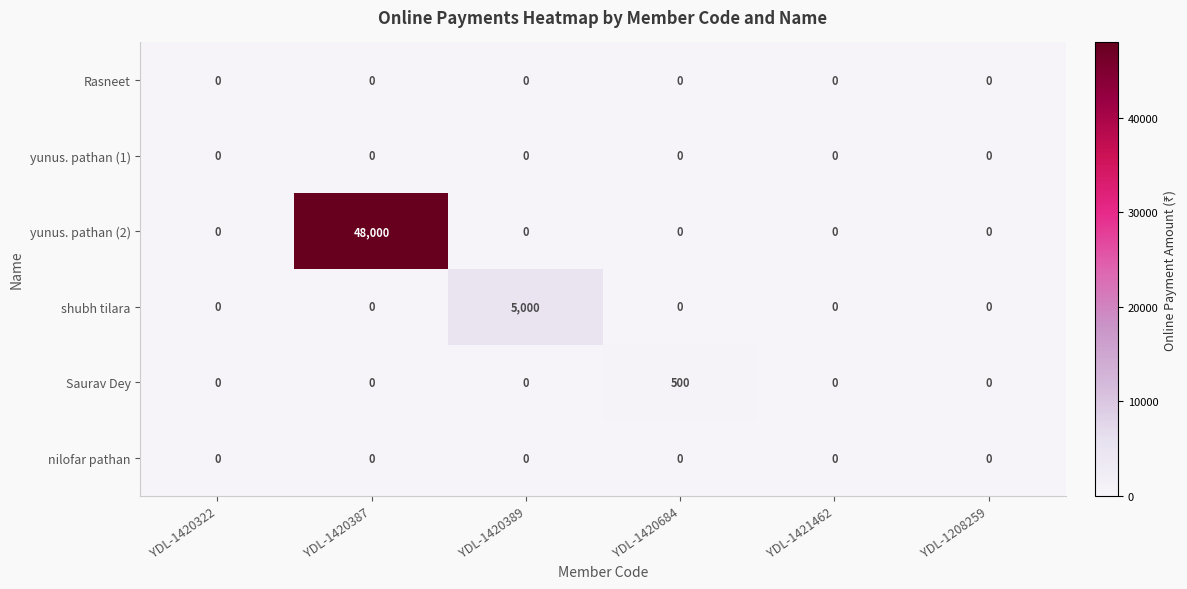

Which series has the largest range (max minus min)?

yunus. pathan (2)